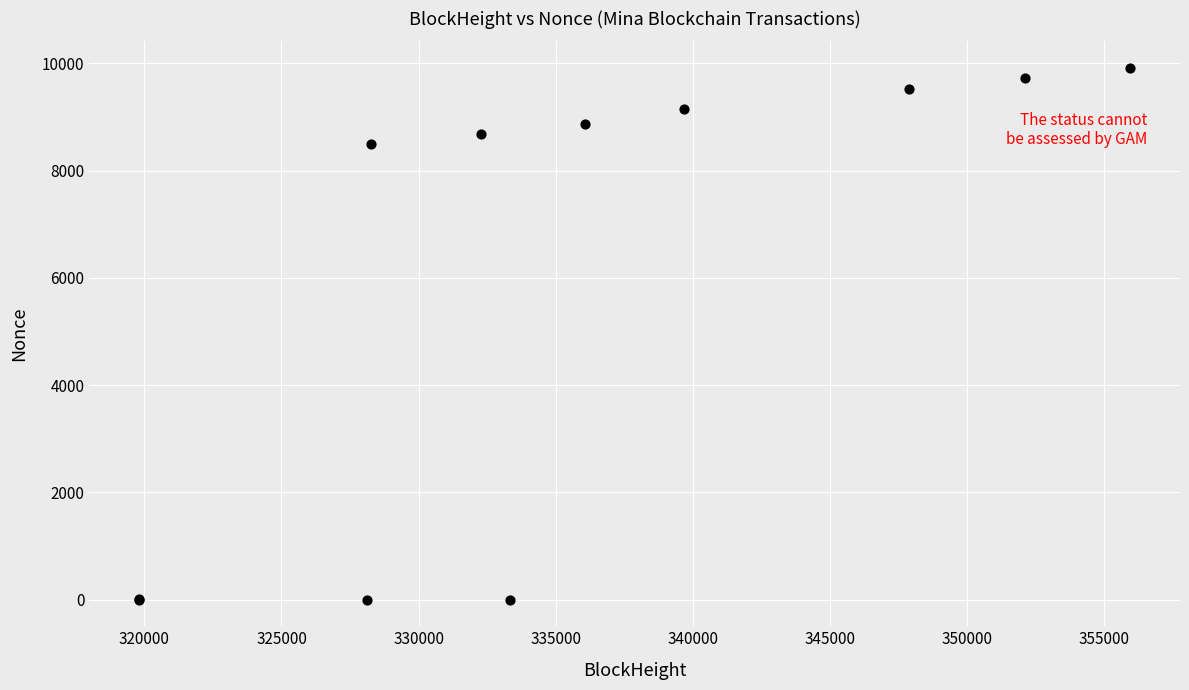

What Y value in the scatter plot is closest to 4956?

8502